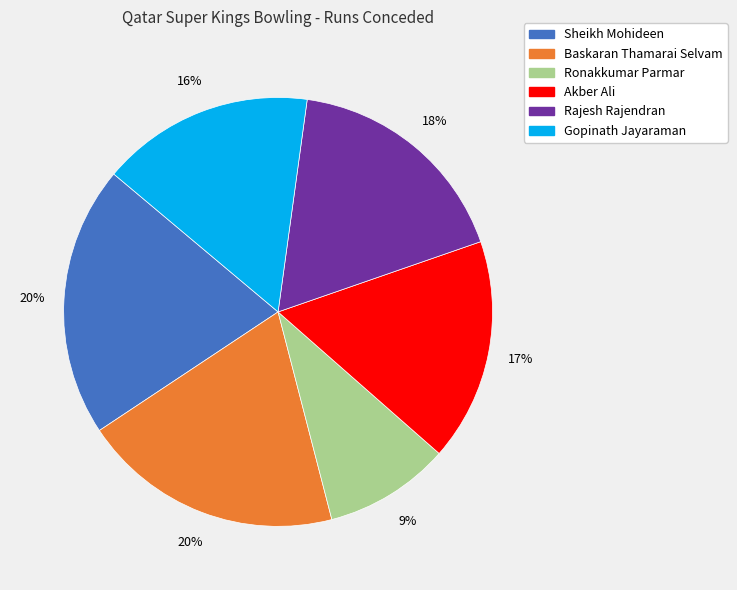

Between Akber Ali and Rajesh Rajendran, which is larger?

Rajesh Rajendran